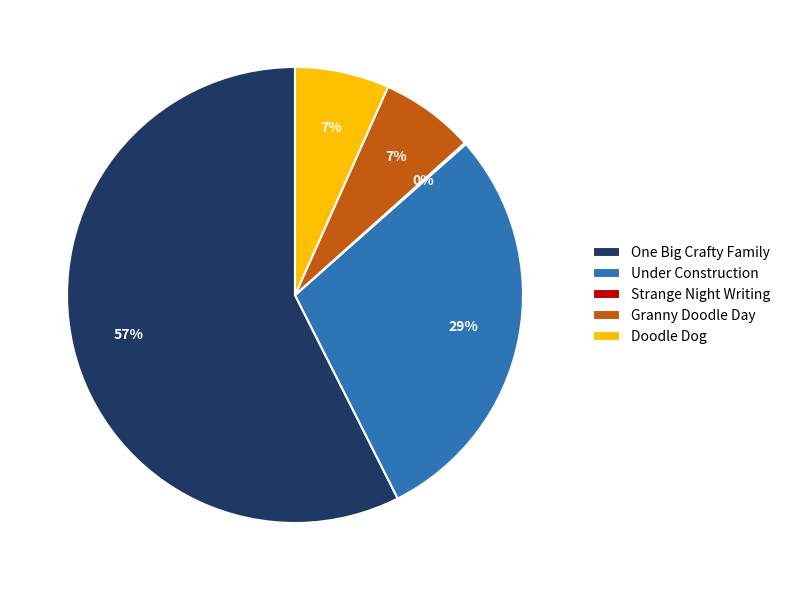

To the nearest percent, what is the difference between the largest and smallest slice percentages?

57%